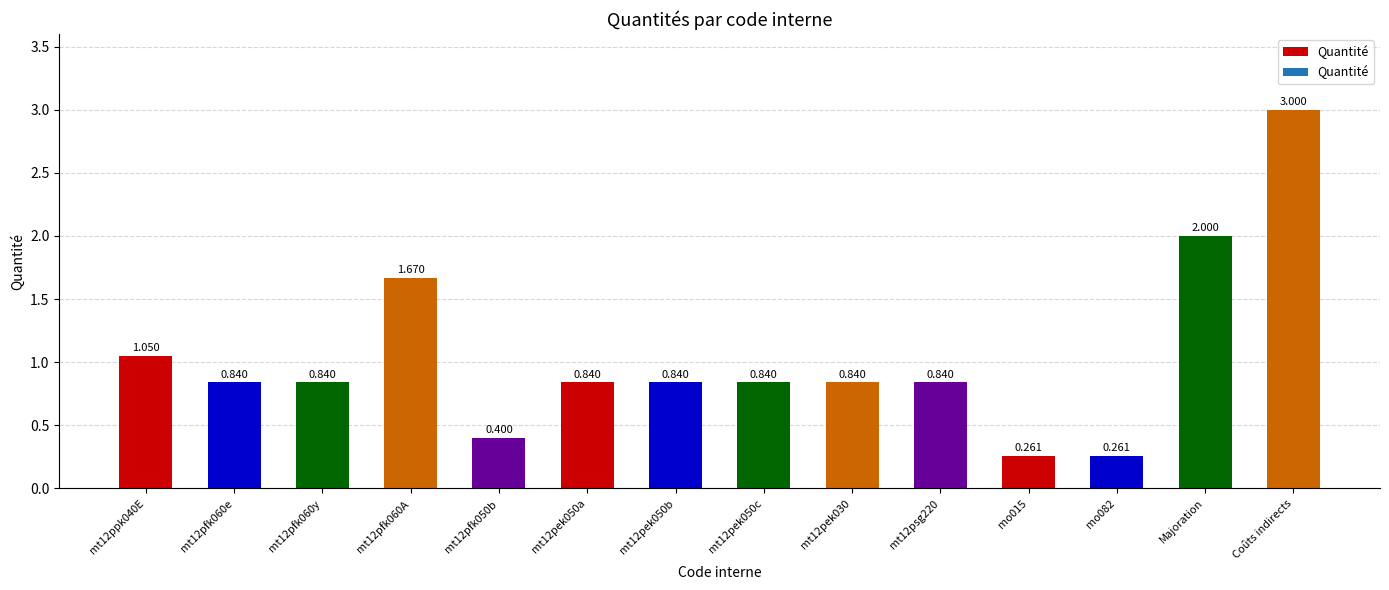

Does the chart contain stacked bars?

No